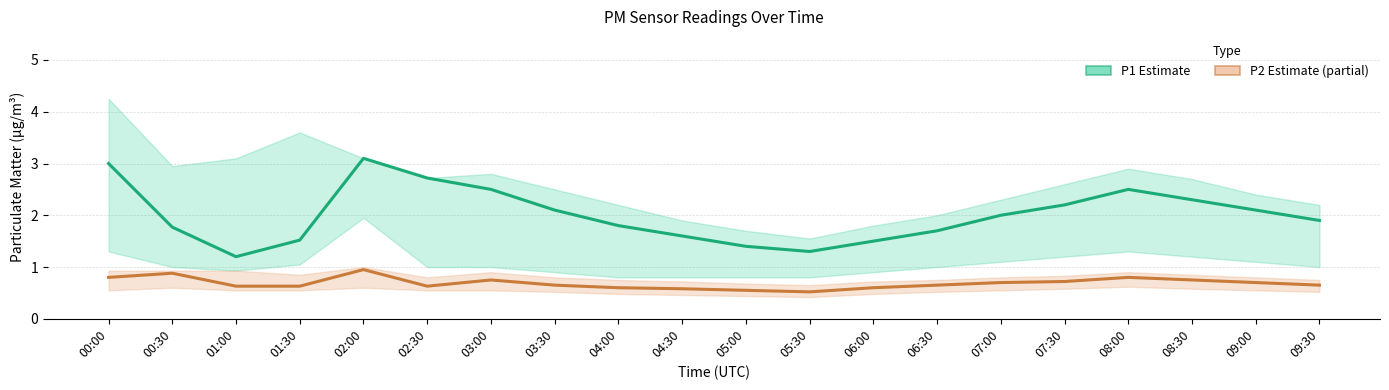

True or false: P1 (PM10 Estimate) has a value of 2.1 at 09:00.

True